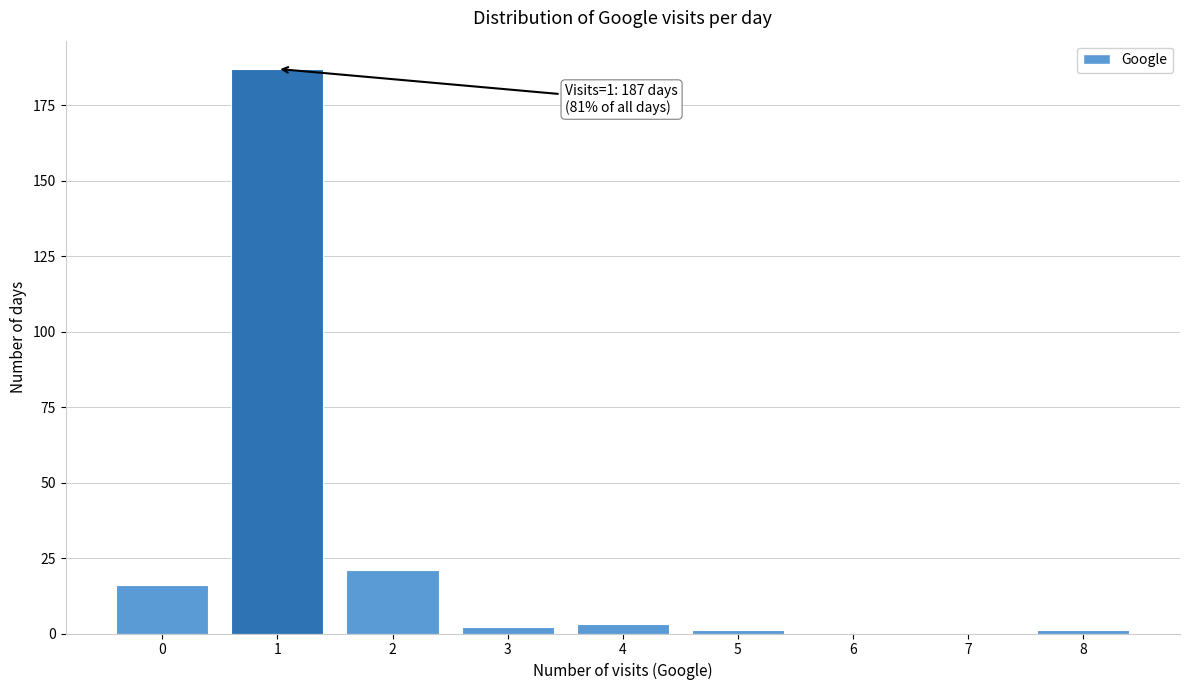

Reading left to right, transcribe all the data shown in this chart.

0=16	1=187	2=21	3=2	4=3	5=1	6=0	7=0	8=1